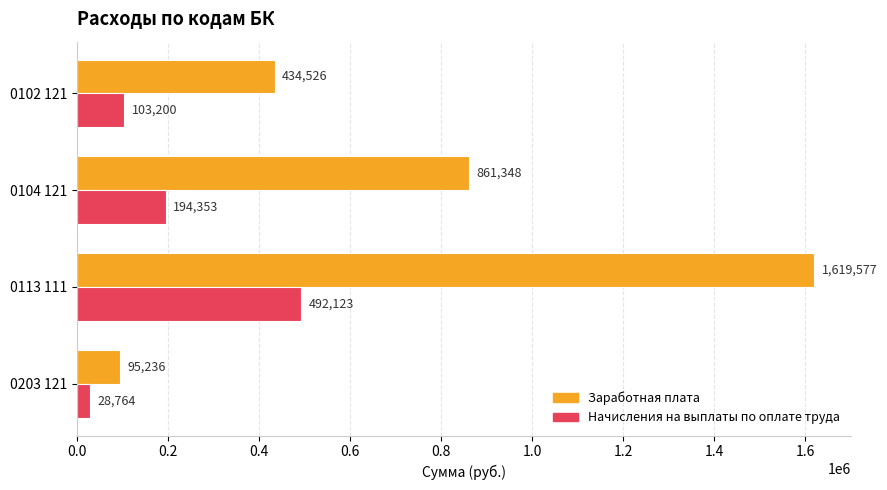

Is it true that Начисления на выплаты по оплате труда equals 492123.0 at 0113 111?

True